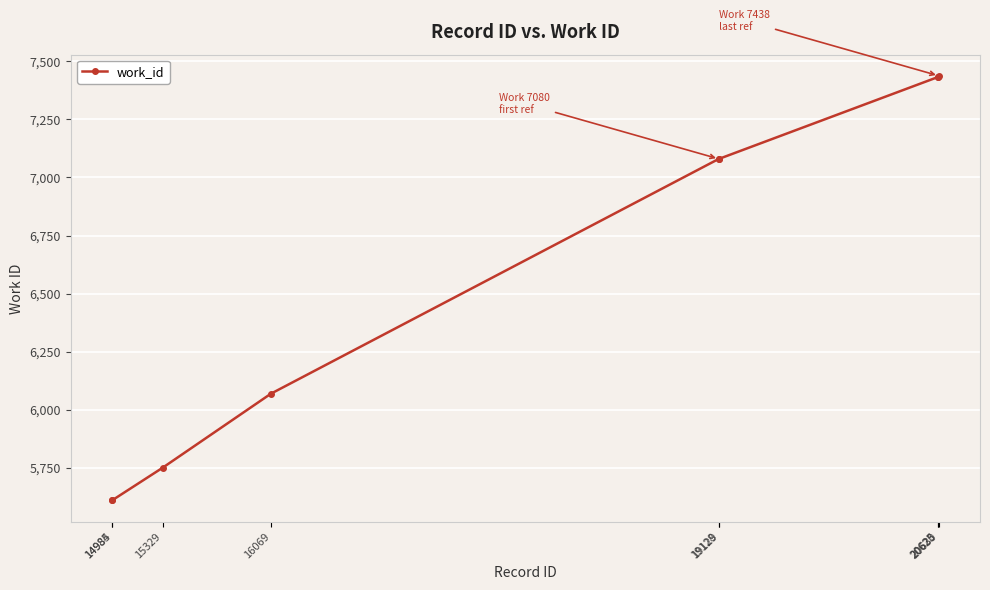

True or false: there are more than 2 points higher than both neighbors.

False